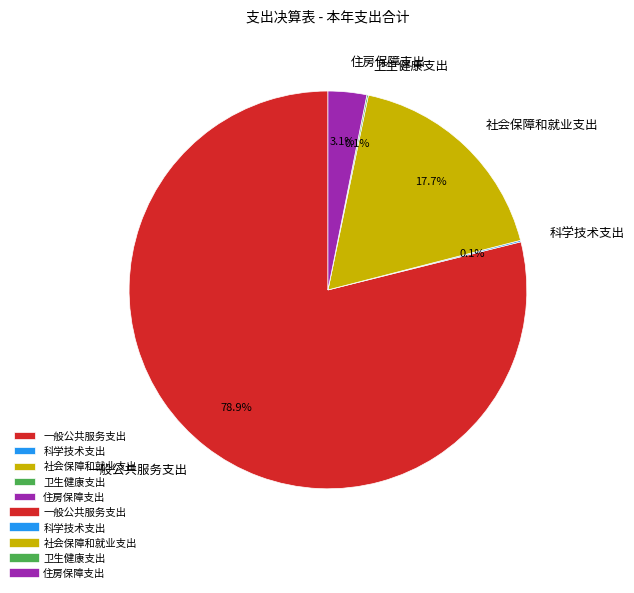

Which category has the biggest portion of the pie?

一般公共服务支出